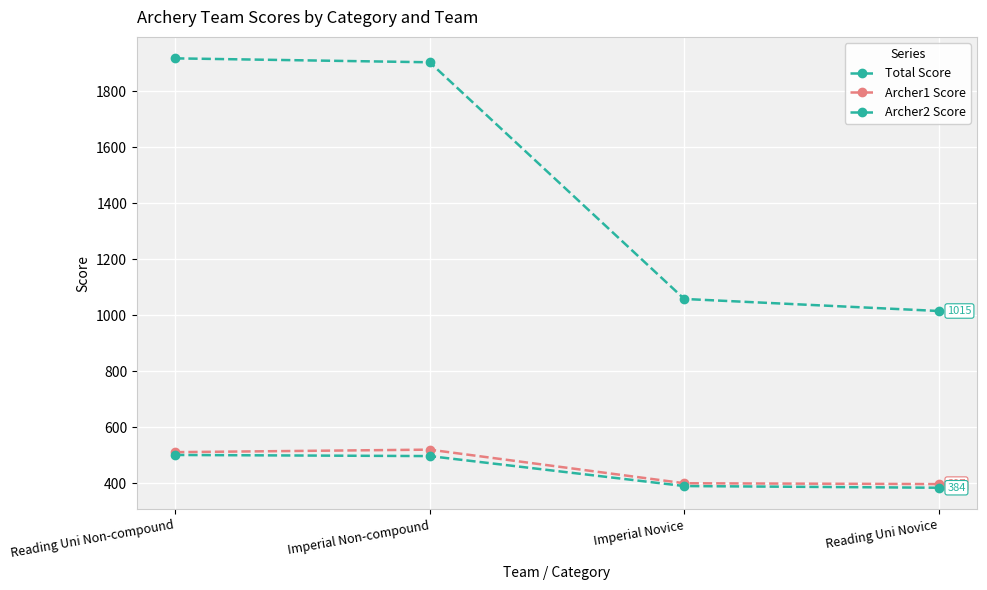

What is the maximum value for Archer2 Score?

501